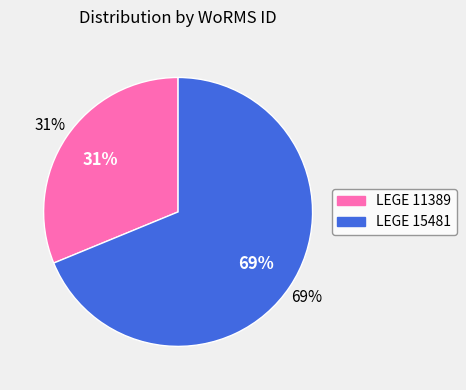

What percentage is the LEGE 11389 slice, to the nearest percent?

31%